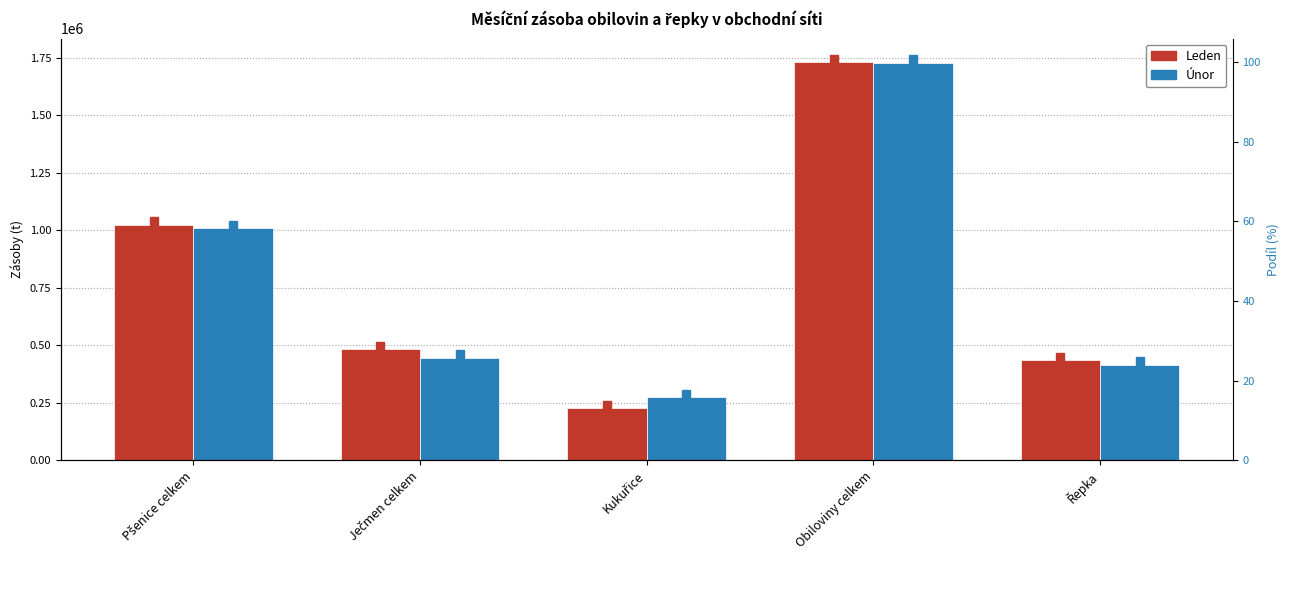

List the series in order of their peak value, lowest first.

Únor, Leden